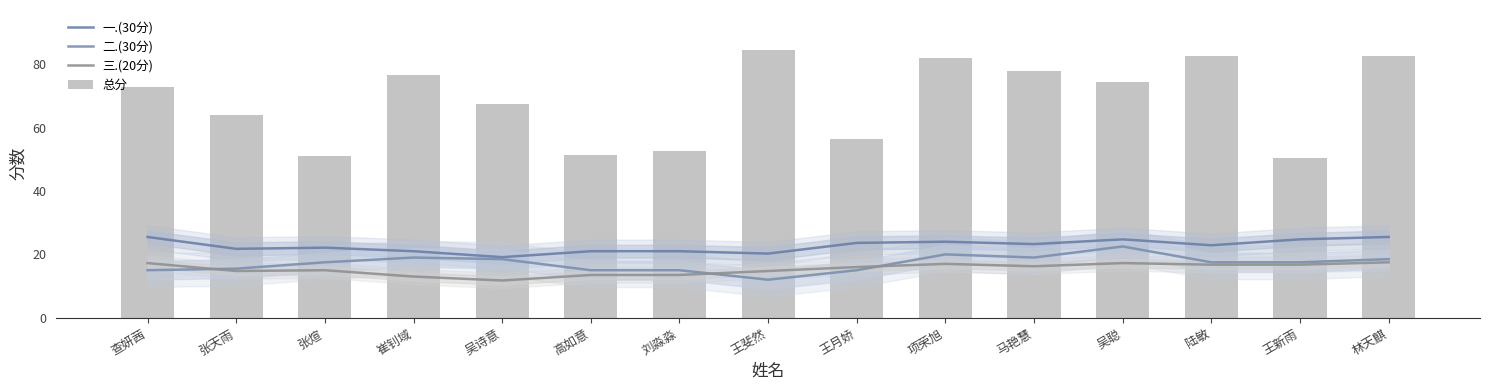

Reading right to left, list all the values displayed in this chart.

一.(30分): 25.5	24.8	22.9	24.8	23.2	24.0	23.6	20.2	21.0	21.0	19.1	21.0	22.1	21.8	25.5
二.(30分): 18.5	17.5	17.5	22.5	19.0	20.0	15.0	12.0	15.0	15.0	18.5	19.0	17.5	15.5	15.0
三.(20分): 17.5	16.8	16.8	17.2	16.2	17.0	16.0	14.8	13.5	13.5	11.8	13.0	15.0	14.8	17.2
总分: 82.5	50.5	82.5	74.5	78.0	82.0	56.5	84.5	52.5	51.5	67.5	76.5	51.0	64.0	73.0